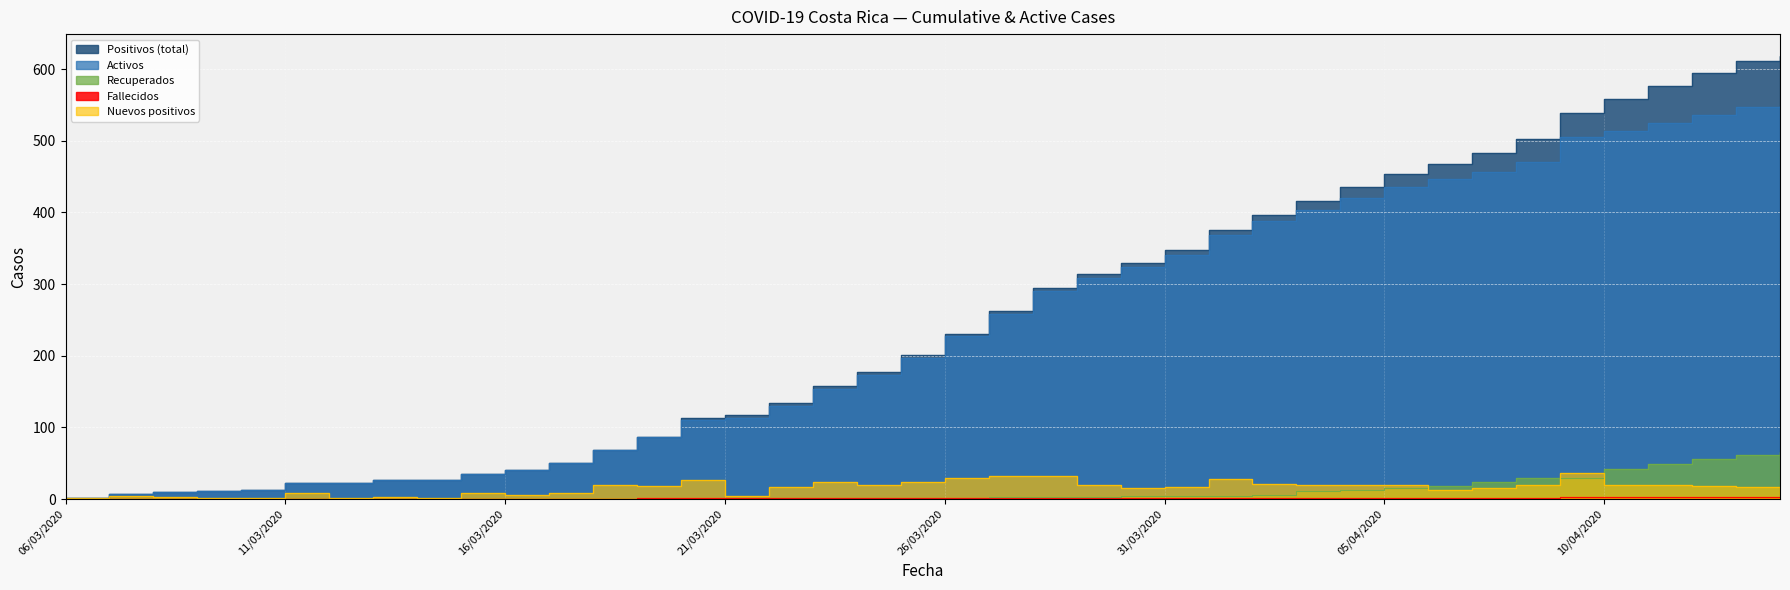

How many lines are shown in the chart?

5